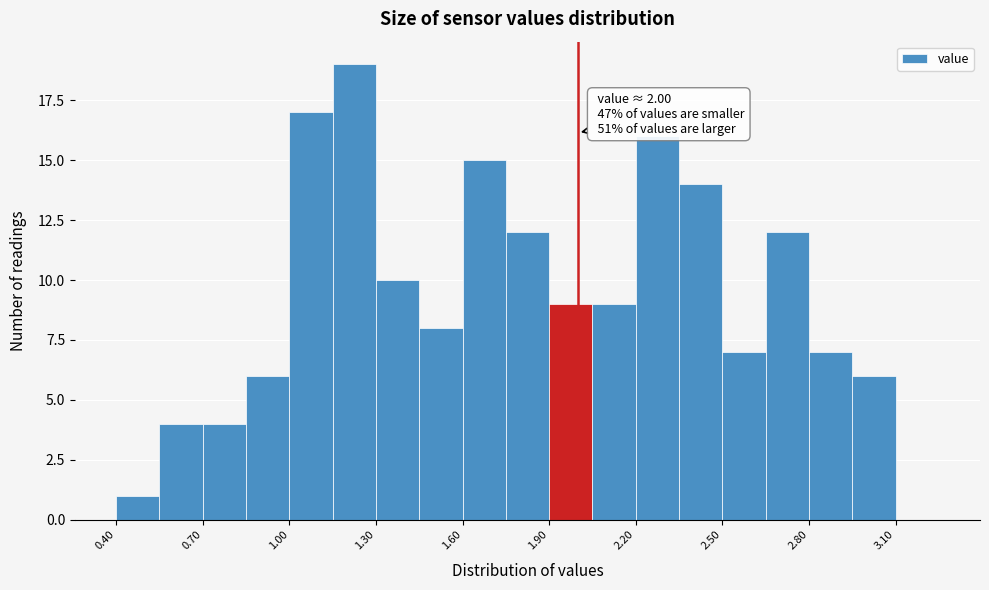

Read against the x-axis, roughly where is the centre of the tallest bar?

1.25